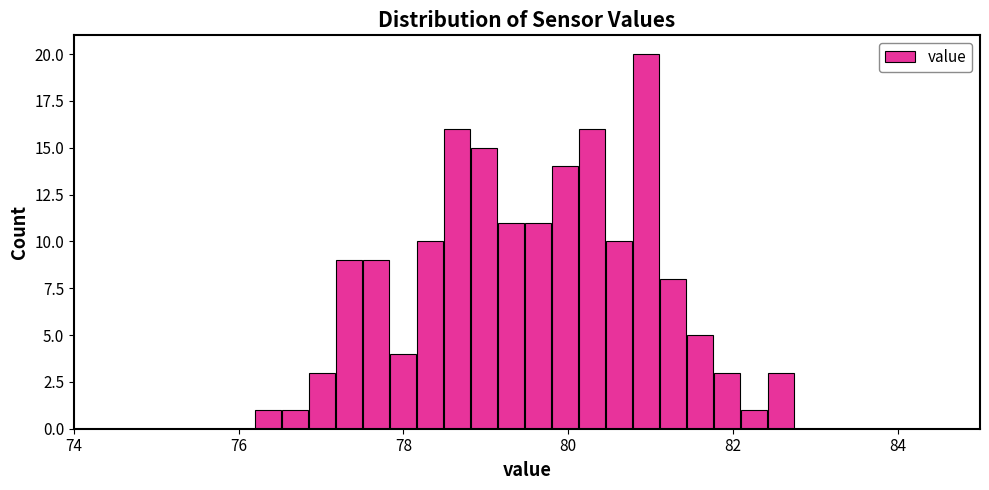

Around what value on the x-axis is the tallest bar? Give the approximate position of its centre, as read against the axis.

81.0